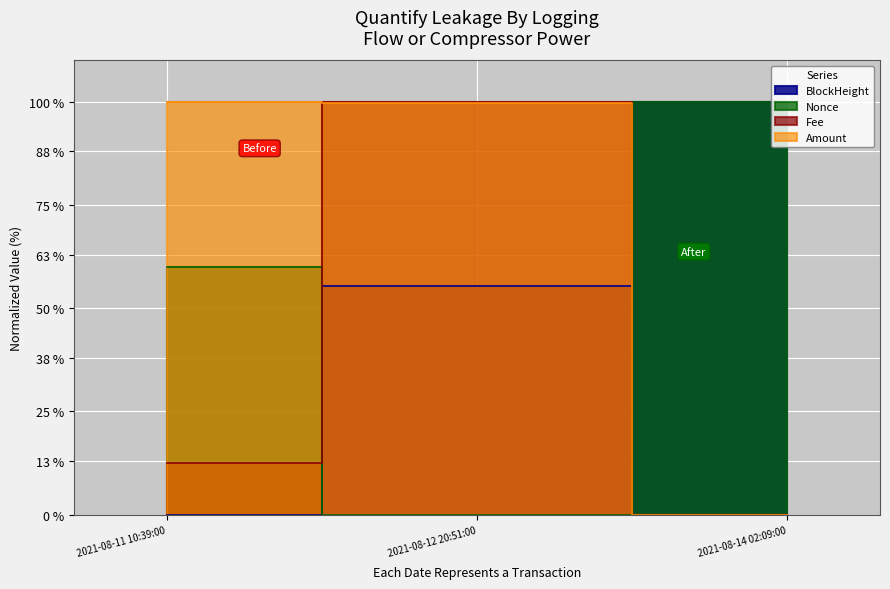

What is the maximum value for Fee?

100.0